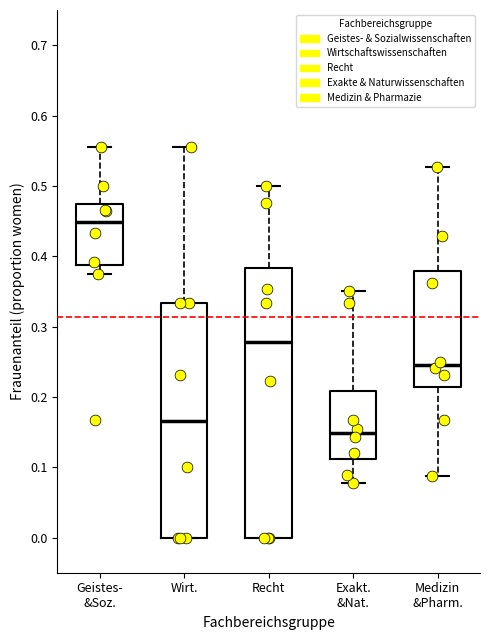

Reading left to right, read every box against the y-axis: the position of its median line, the range the box covers, and the ends of its whiskers. The values are not printed on the chart, so give them approximately, as read against the axis.

Geistes- &Soz.: median 0.45, box 0.39 to 0.47, whiskers 0.38 to 0.56
Wirt.: median 0.17, box 0.00 to 0.33, whiskers 0.00 to 0.56
Recht: median 0.28, box 0.00 to 0.38, whiskers 0.00 to 0.50
Exakt. &Nat.: median 0.15, box 0.11 to 0.21, whiskers 0.08 to 0.35
Medizin &Pharm.: median 0.25, box 0.21 to 0.38, whiskers 0.09 to 0.53